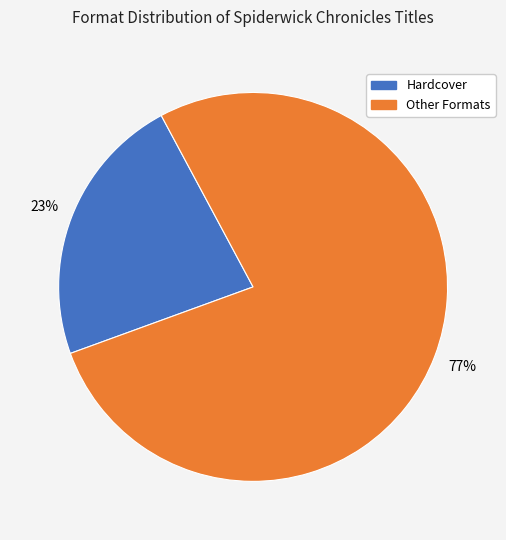

To the nearest percent, what is the average slice percentage?

50%